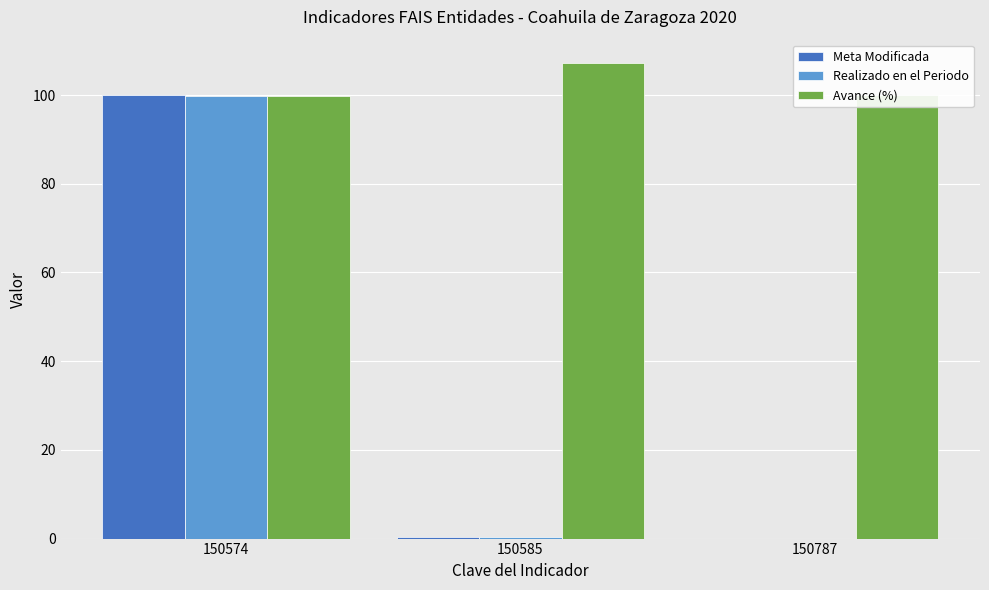

What is the sum of the Avance (%) values at 150574 and 150787?

199.7